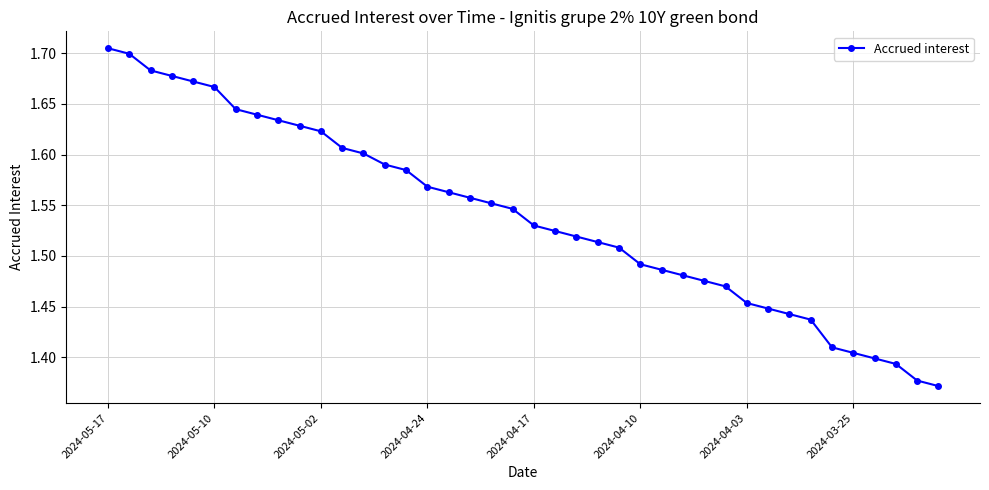

What is the sum of all values?

61.6